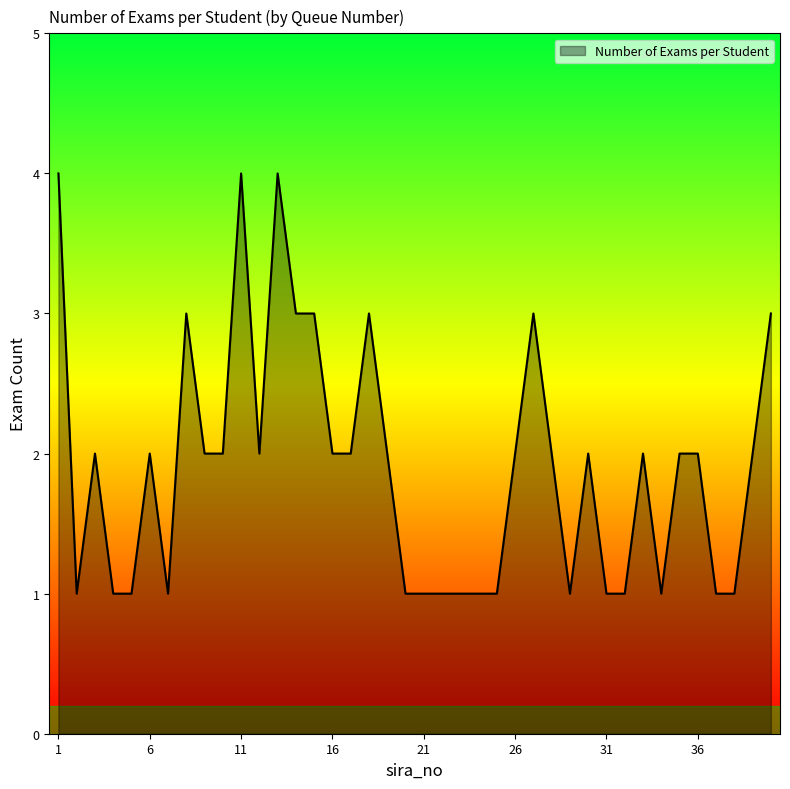

What is the maximum value shown in the chart?

4